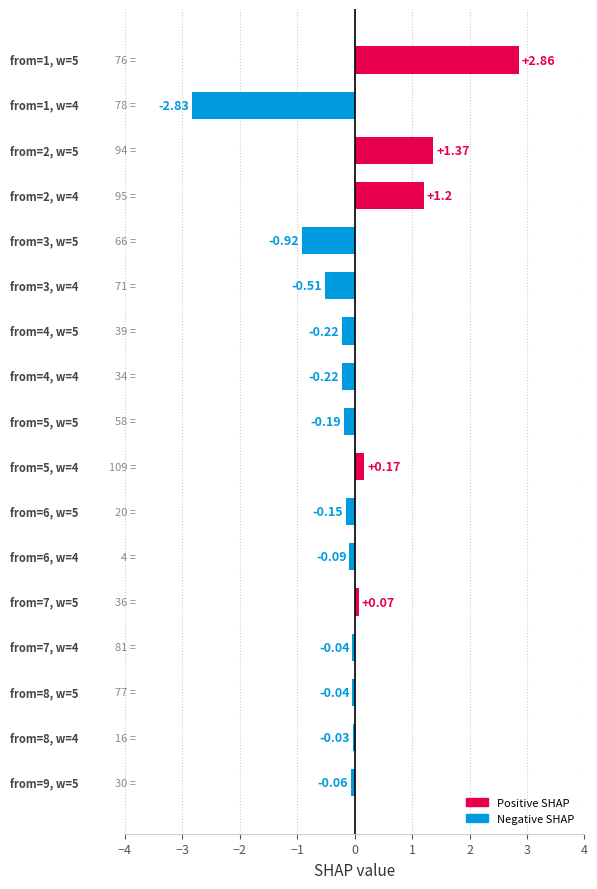

Does the chart contain any negative values?

Yes